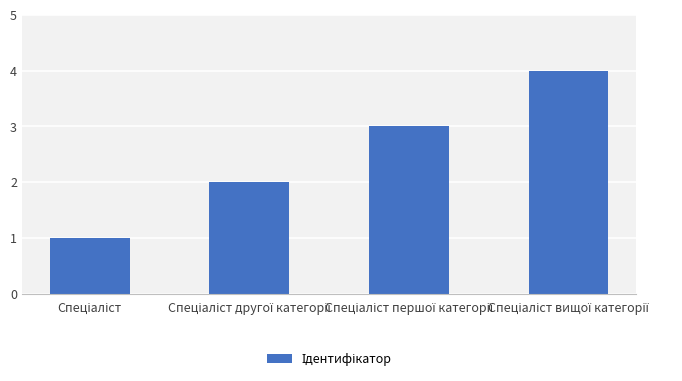

What is the sum of all values?

10